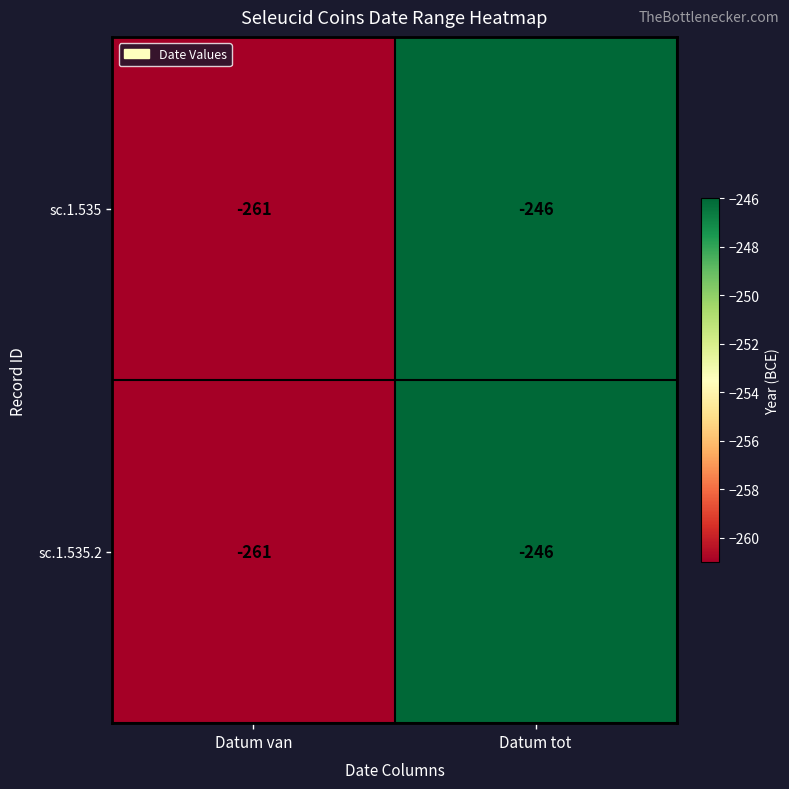

What is the approximate value of sc.1.535.2 at Datum tot, to the nearest 5?

-245